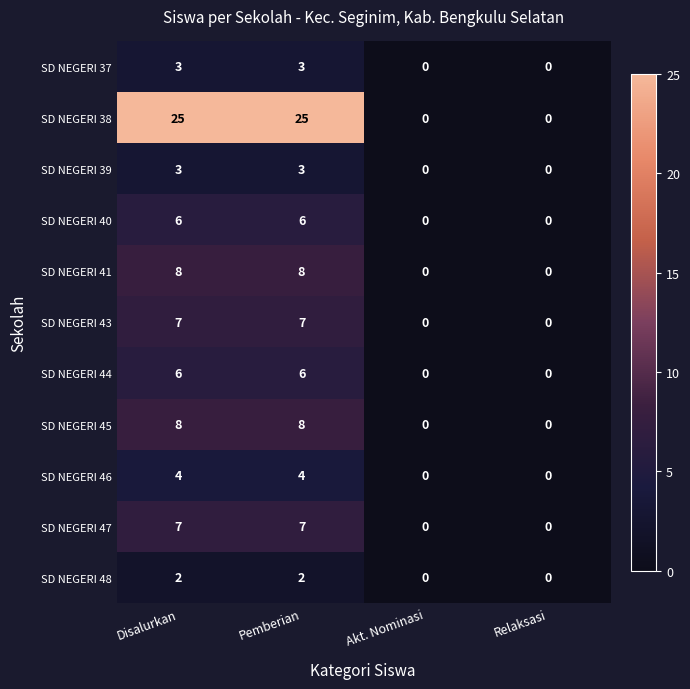

What is the maximum value for SD NEGERI 37?

3